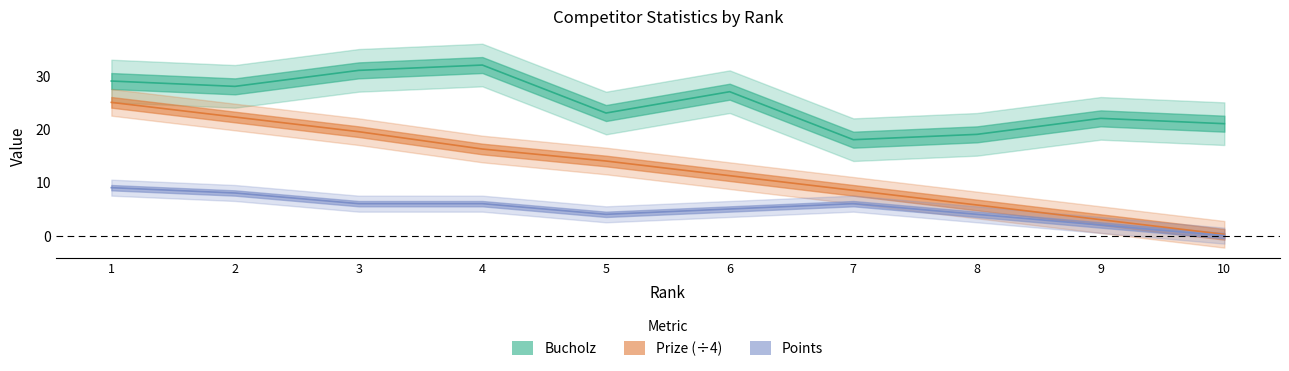

Is the value of Prize at 10 greater than the value of Bucholz at 9?

No